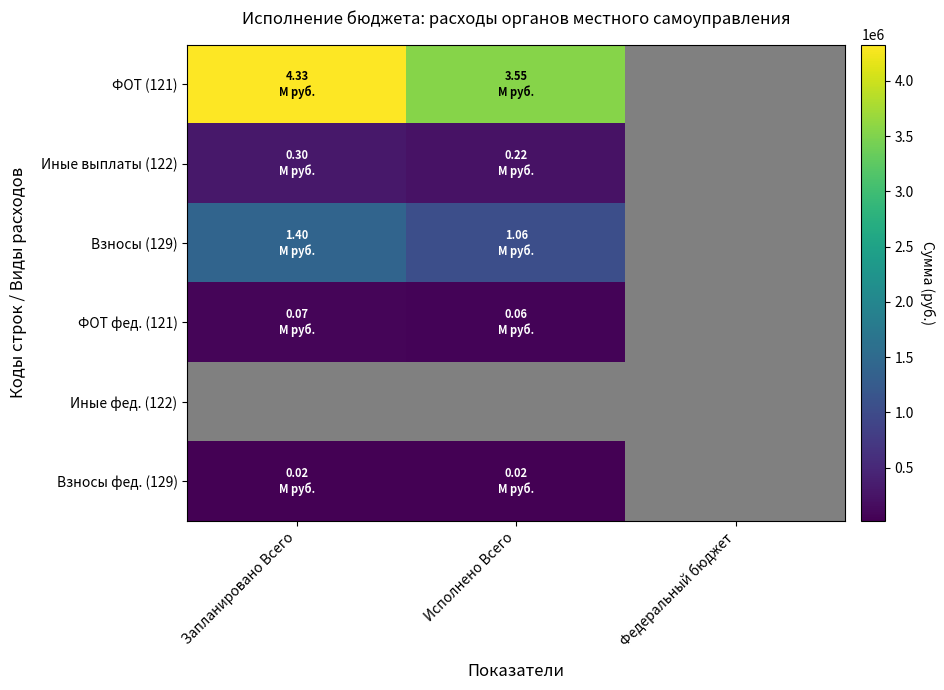

What is the minimum value for Иные выплаты (122)?

222737.2